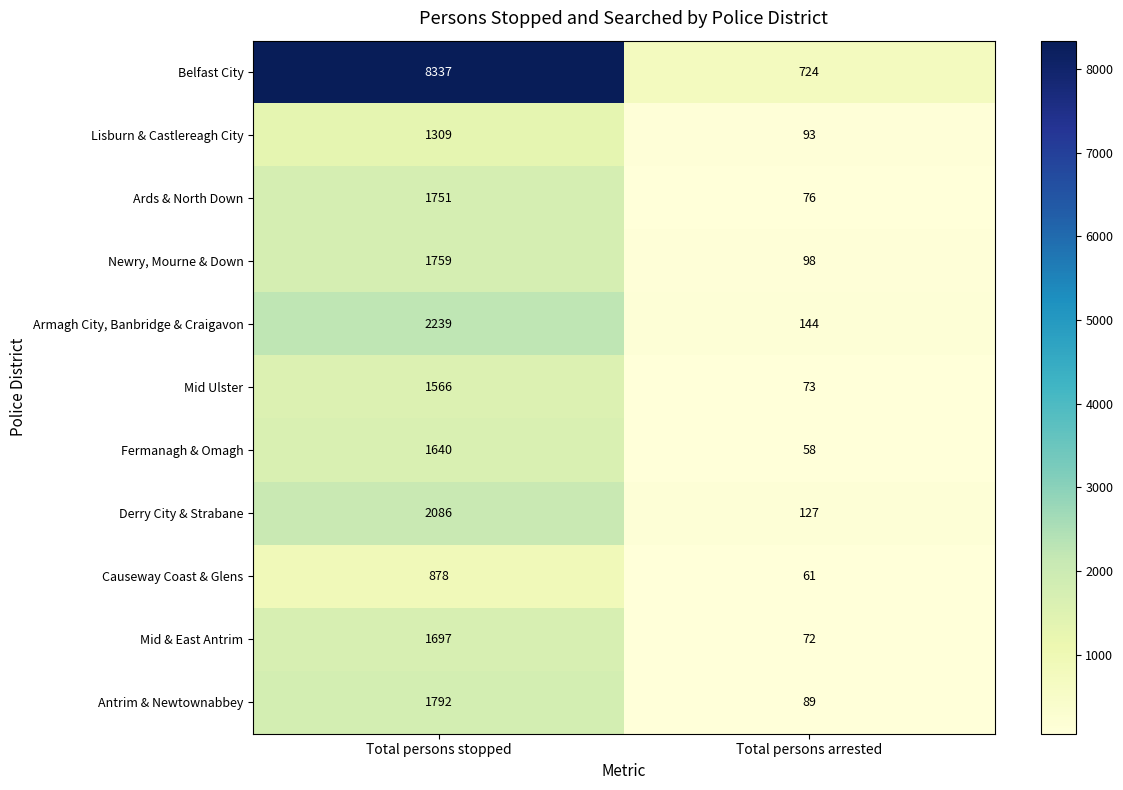

What is the total value across all series at Total persons stopped?

25054